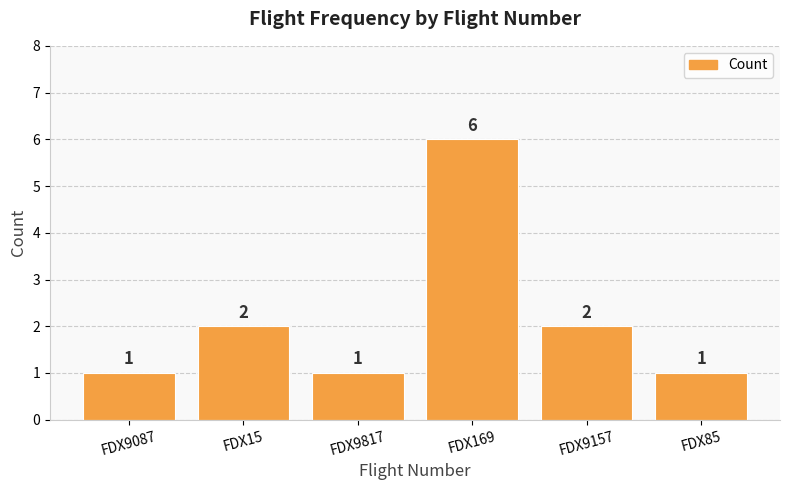

Are the bars horizontal?

No